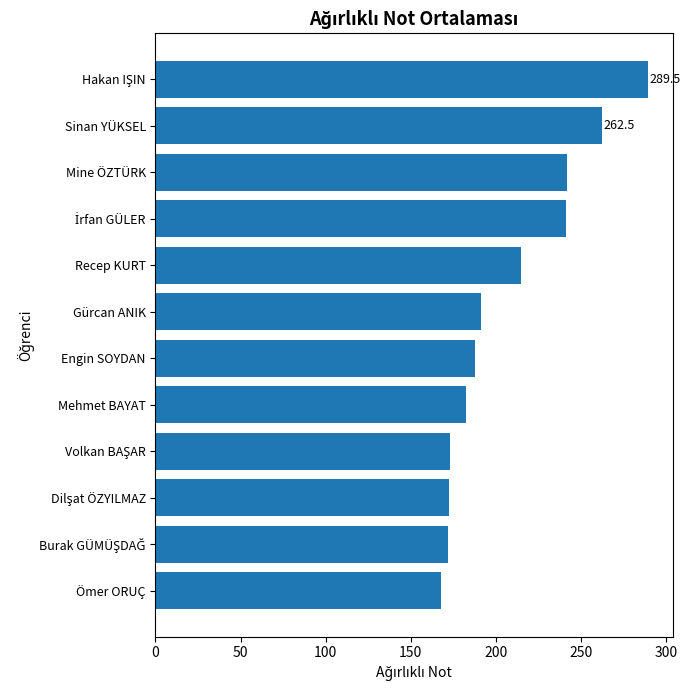

What is the change in value from Mehmet BAYAT to Sinan YÜKSEL?

+80.0